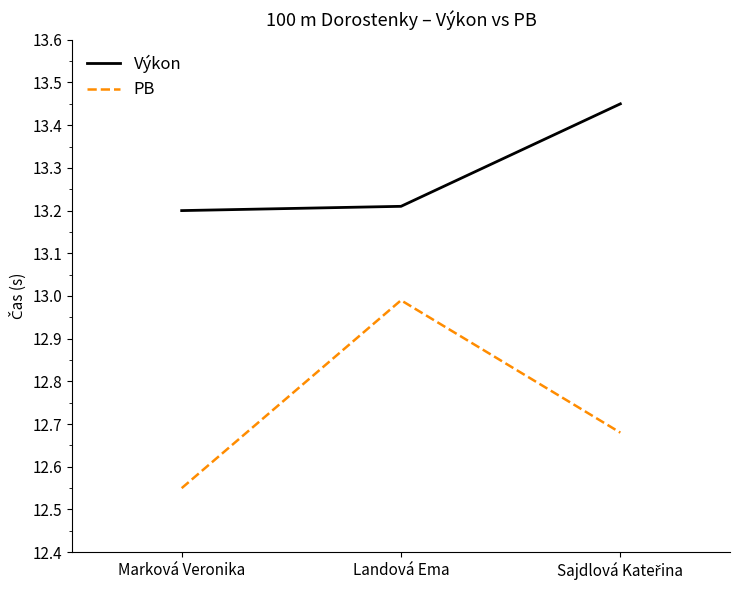

At which label is PB closest to 12?

Marková Veronika